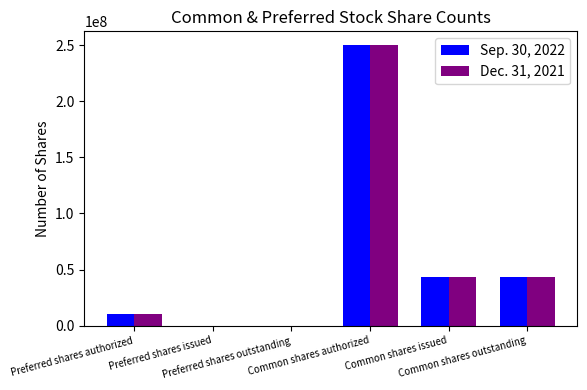

Which category has the highest value across all series?

Common shares authorized